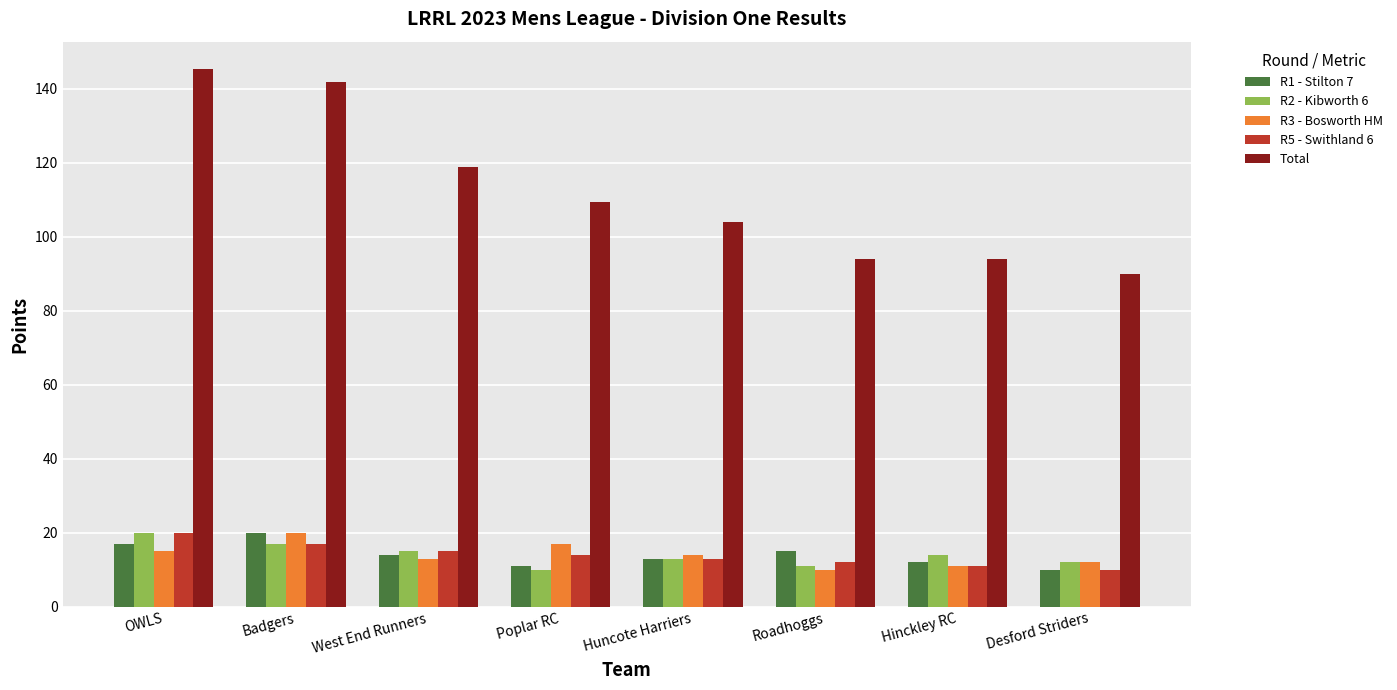

Reading left to right, list all the values displayed in this chart.

R1 - Stilton 7: OWLS=17.0	Badgers=20.0	West End Runners=14.0	Poplar RC=11.0	Huncote Harriers=13.0	Roadhoggs=15.0	Hinckley RC=12.0	Desford Striders=10.0
R2 - Kibworth 6: OWLS=20.0	Badgers=17.0	West End Runners=15.0	Poplar RC=10.0	Huncote Harriers=13.0	Roadhoggs=11.0	Hinckley RC=14.0	Desford Striders=12.0
R3 - Bosworth HM: OWLS=15.0	Badgers=20.0	West End Runners=13.0	Poplar RC=17.0	Huncote Harriers=14.0	Roadhoggs=10.0	Hinckley RC=11.0	Desford Striders=12.0
R5 - Swithland 6: OWLS=20.0	Badgers=17.0	West End Runners=15.0	Poplar RC=14.0	Huncote Harriers=13.0	Roadhoggs=12.0	Hinckley RC=11.0	Desford Striders=10.0
Total: OWLS=145.5	Badgers=142.0	West End Runners=119.0	Poplar RC=109.5	Huncote Harriers=104.0	Roadhoggs=94.0	Hinckley RC=94.0	Desford Striders=90.0